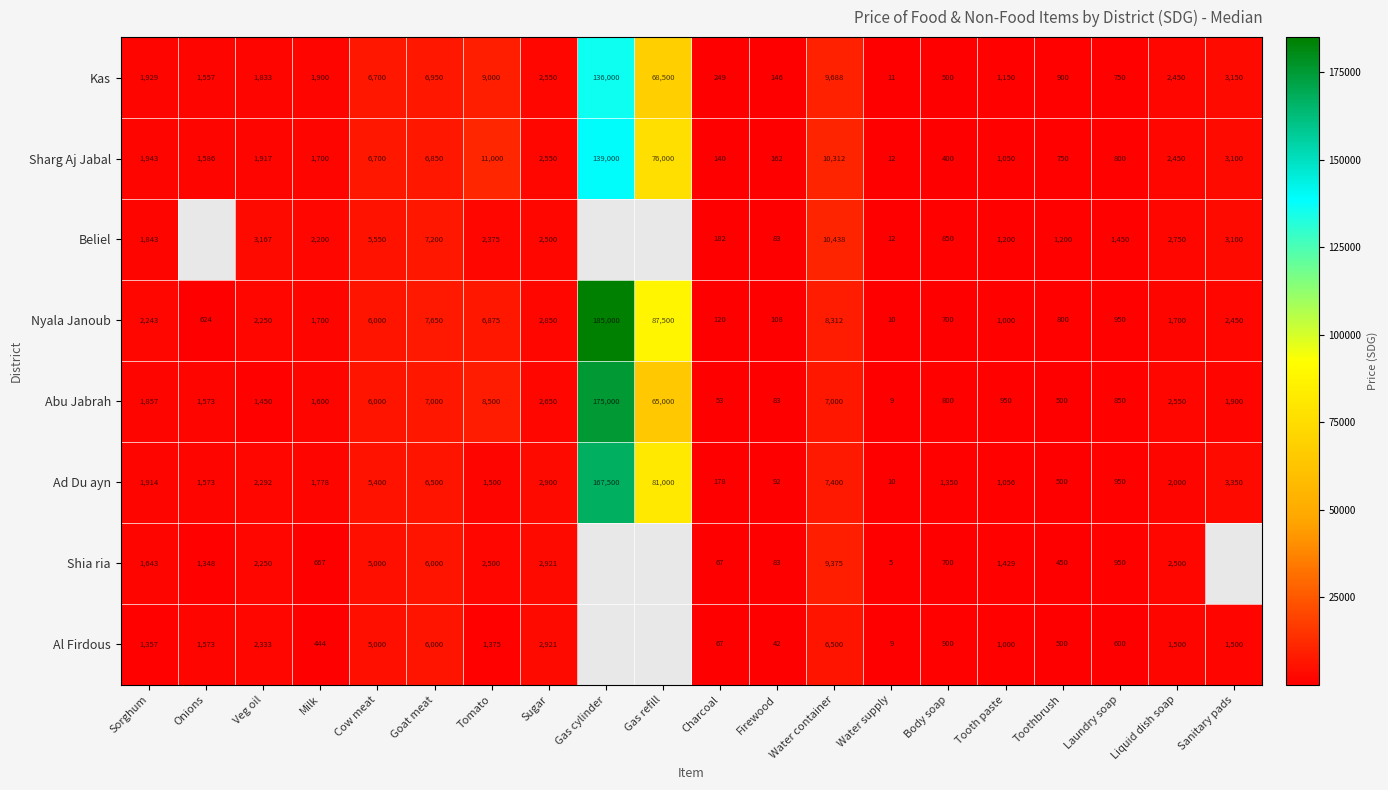

The value of Kas at Onions is 649.7. True or false?

False